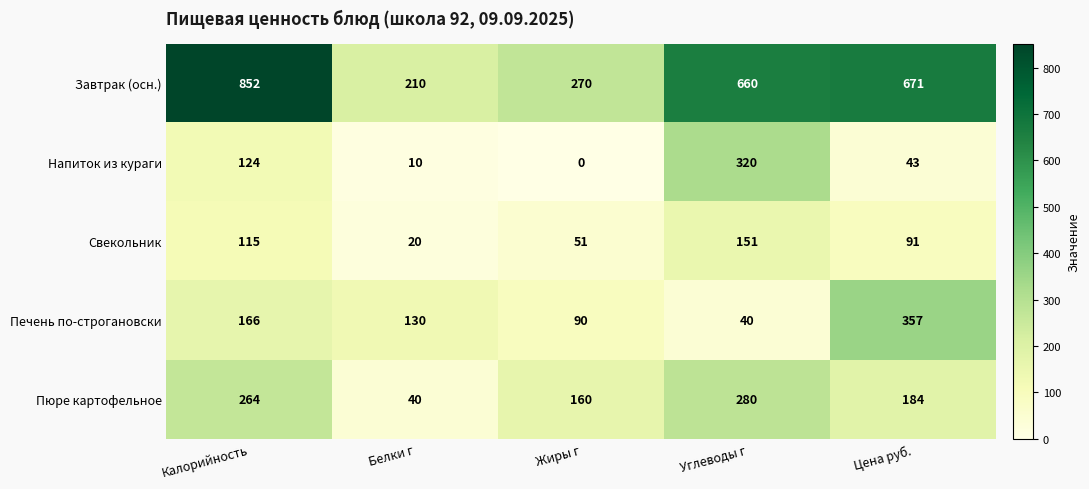

Which series changed the most between Жиры г and Углеводы г?

Завтрак (осн.)